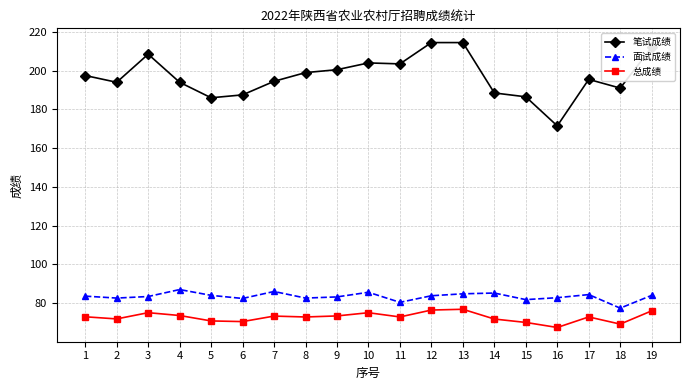

What is the value of the 面试成绩 point at the 16th from the left?

82.8